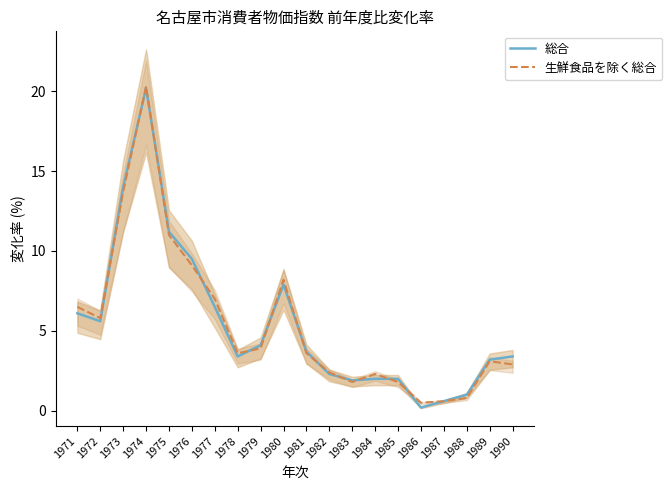

Is it true that 総合 equals 2.0 at 1985?

True